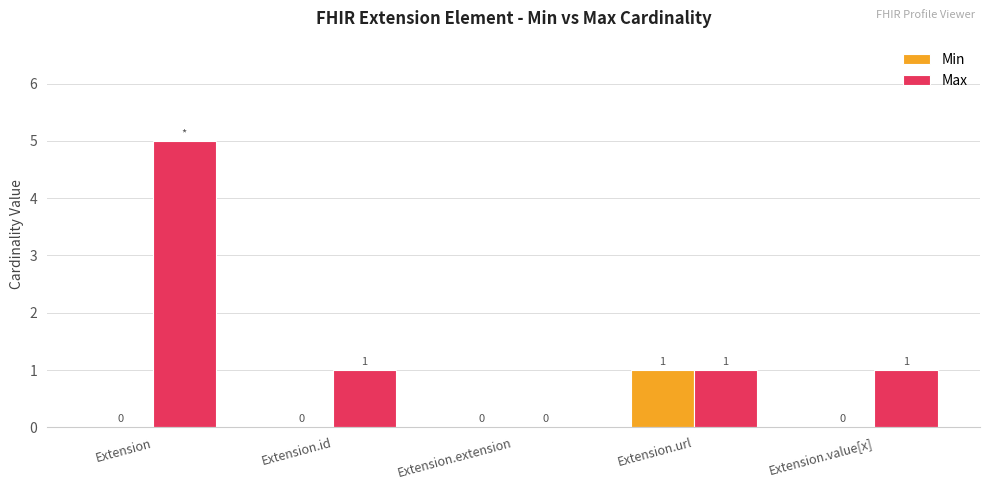

What is the highest value of the Min series?

1